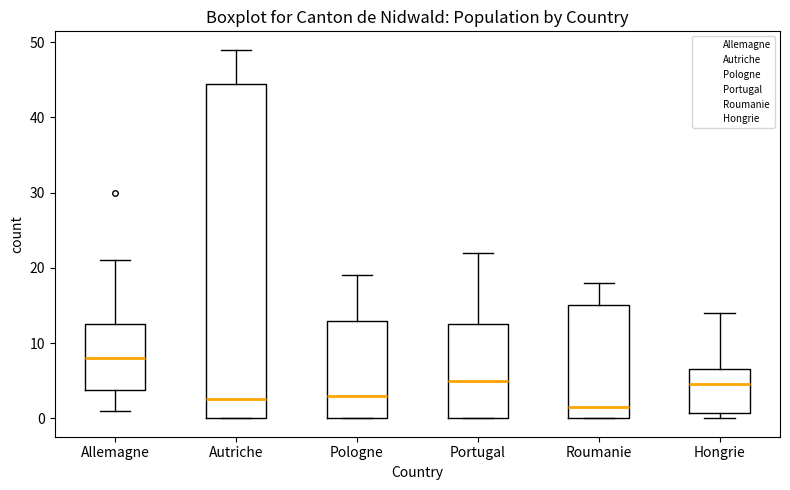

Which box has the highest median line?

Allemagne